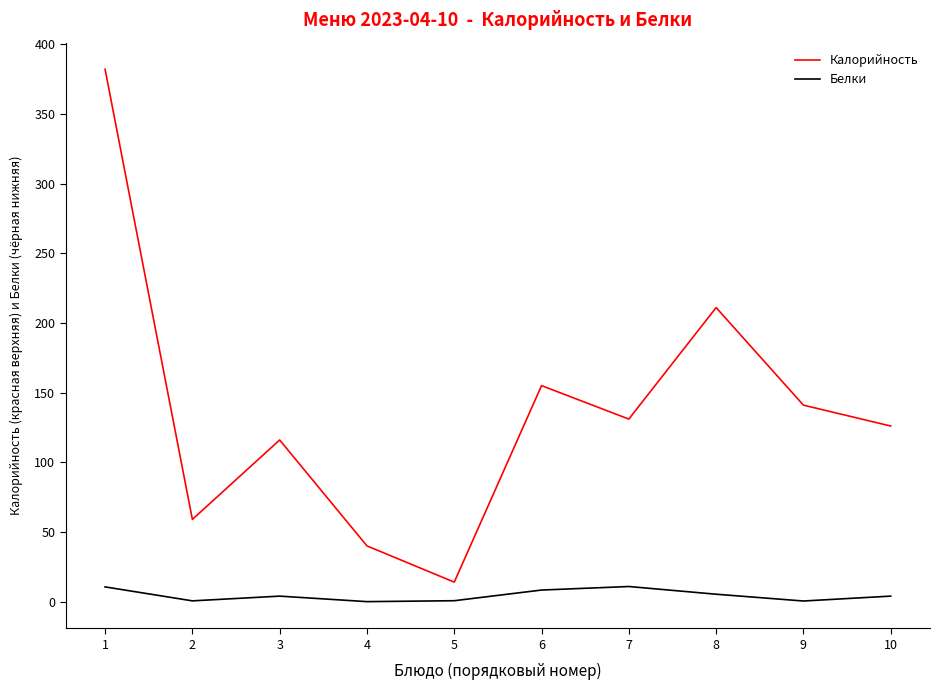

Rank the categories by Калорийность value from highest to lowest.

1, 8, 6, 9, 7, 10, 3, 2, 4, 5